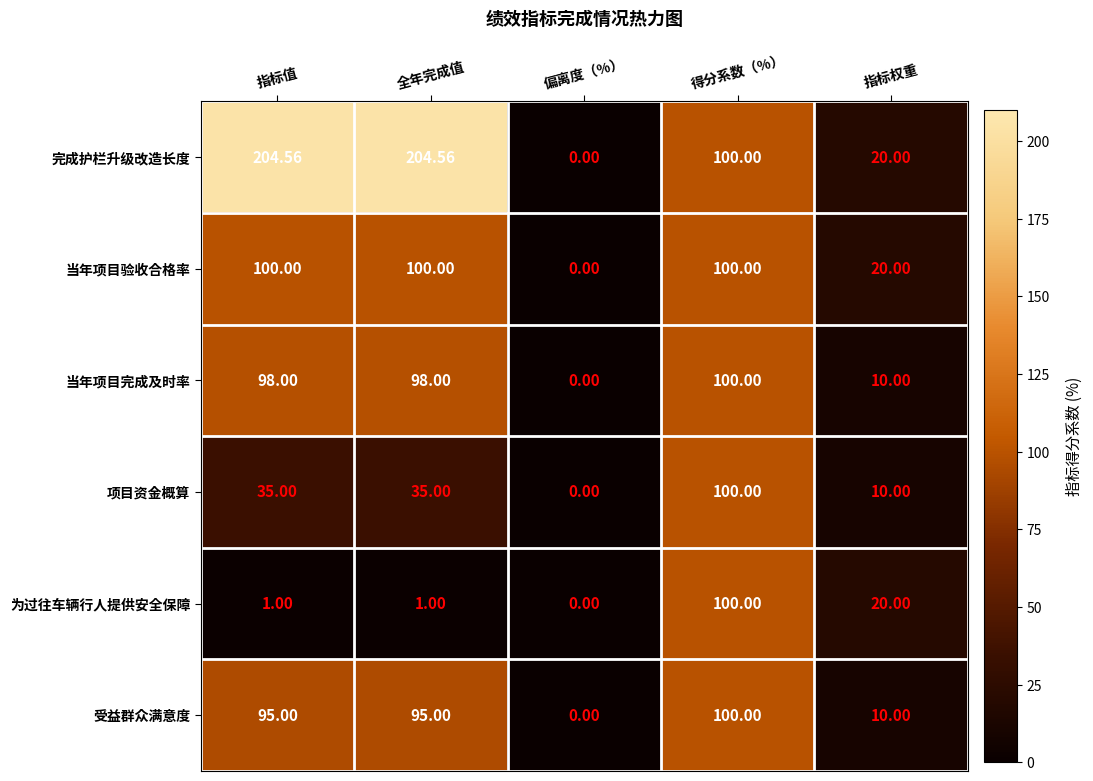

Which series has the largest range (max minus min)?

完成护栏升级改造长度